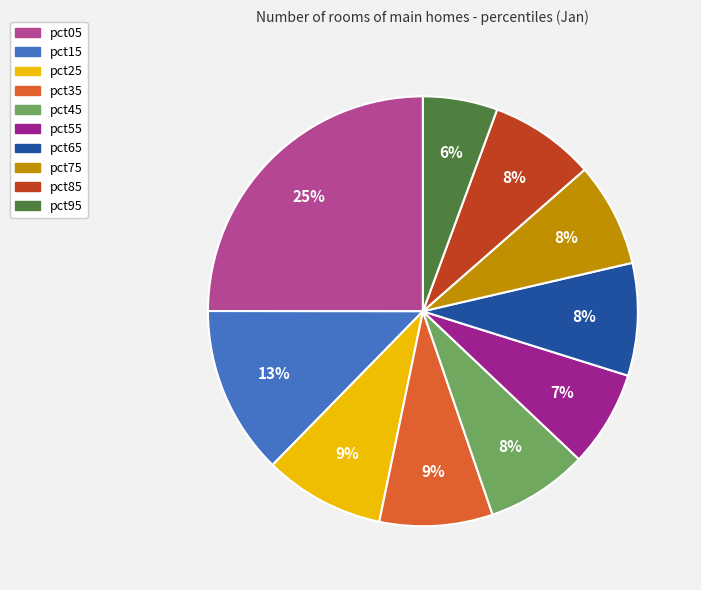

To the nearest percent, what percentage of the pie is pct95?

6%